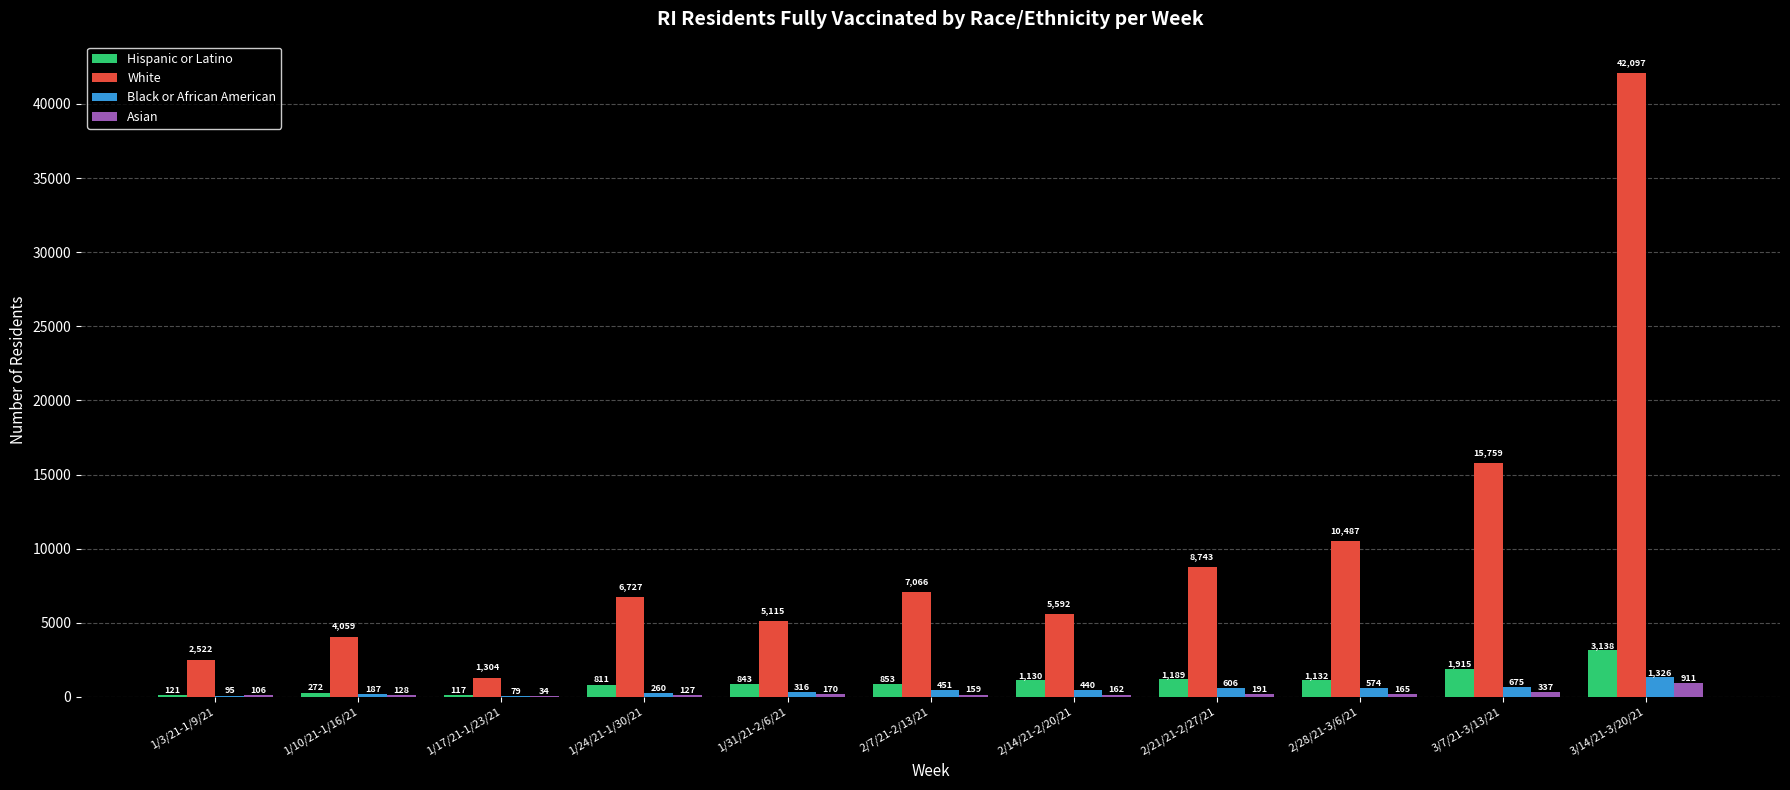

What is the sum of all Black or African American values?

5009